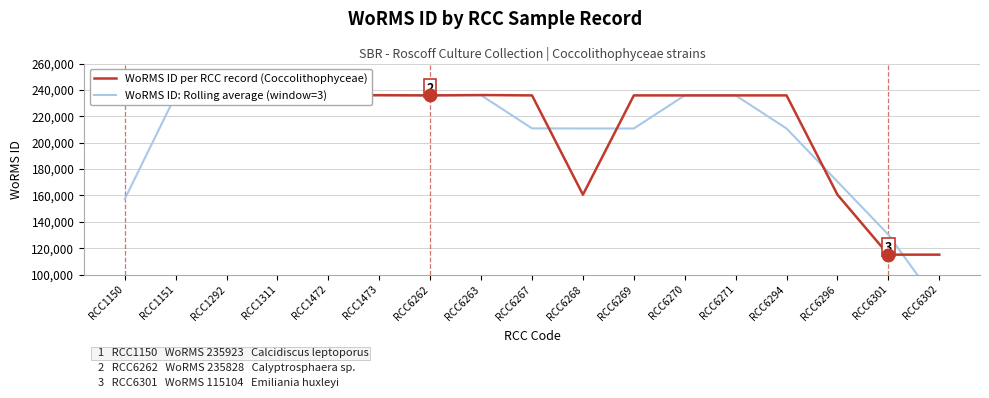

How many values in the WoRMS ID per RCC record (Coccolithophyceae) series are below 235828?

4